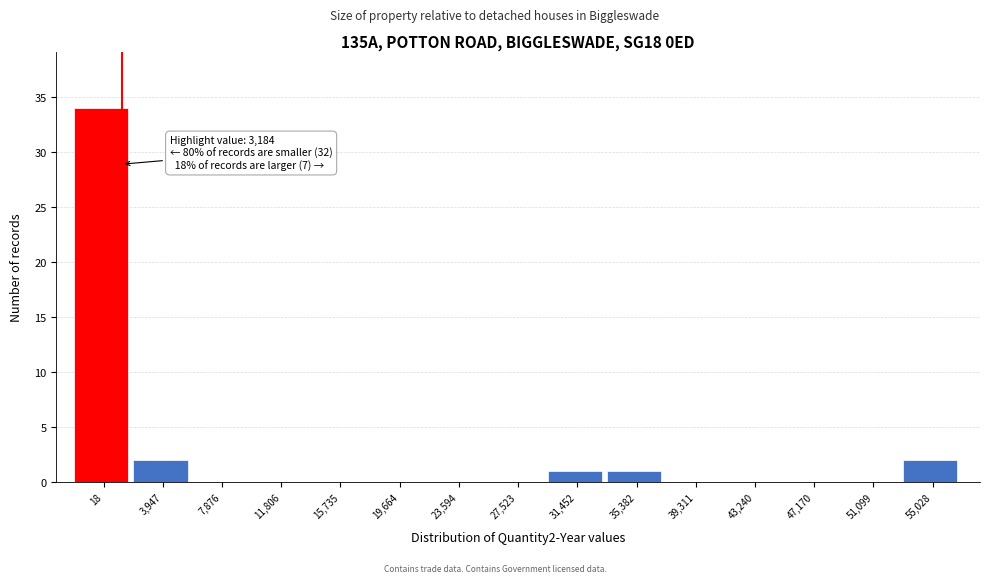

Reading left to right, what are all the values shown in this chart?

18=34	3,947=2	7,876=0	11,806=0	15,735=0	19,664=0	23,594=0	27,523=0	31,452=1	35,382=1	39,311=0	43,240=0	47,170=0	51,099=0	55,028=2